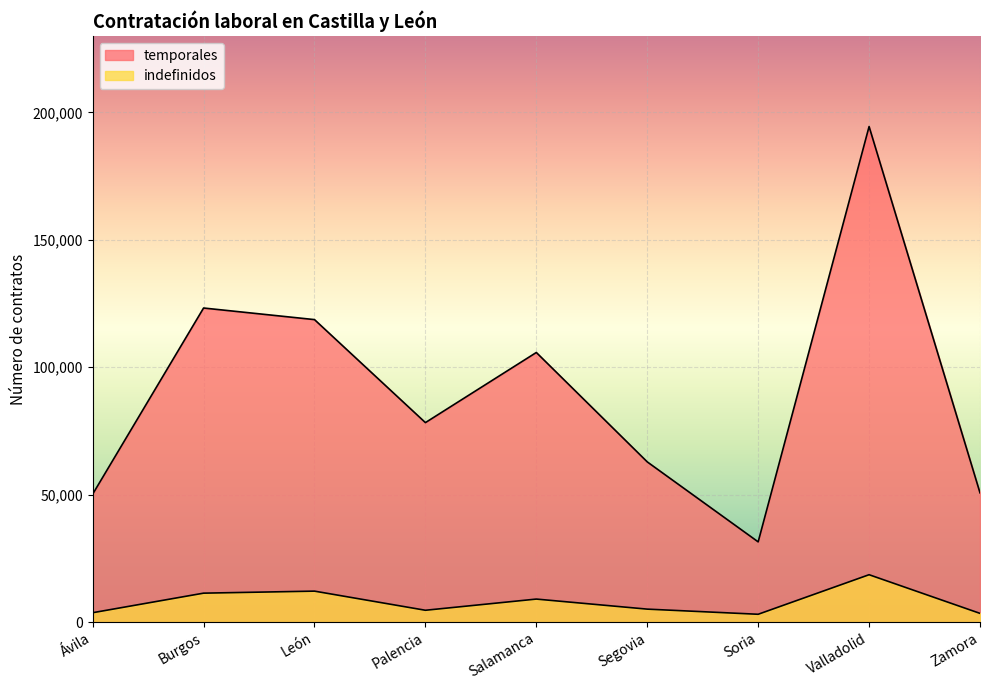

Reading right to left, extract all data points from this chart.

temporales: 50725	194474	31483	62873	105807	78284	118708	123255	50203
indefinidos: 3422	18592	3069	5087	9032	4643	12150	11356	3679